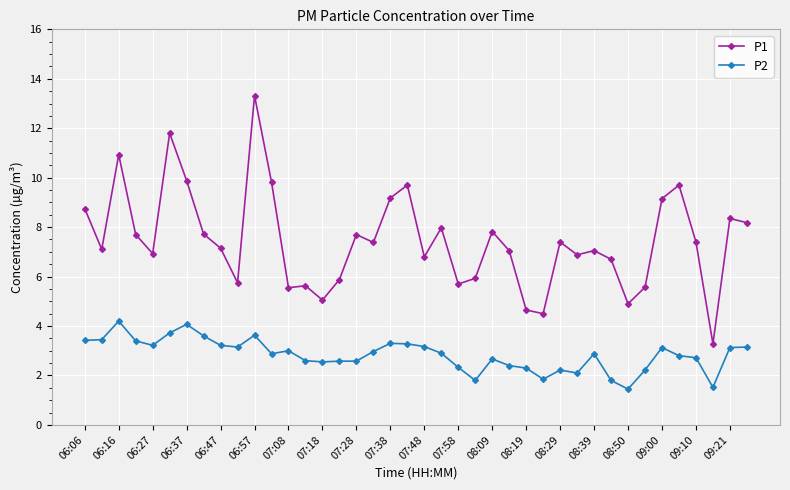

What is the minimum value for P1?

3.3